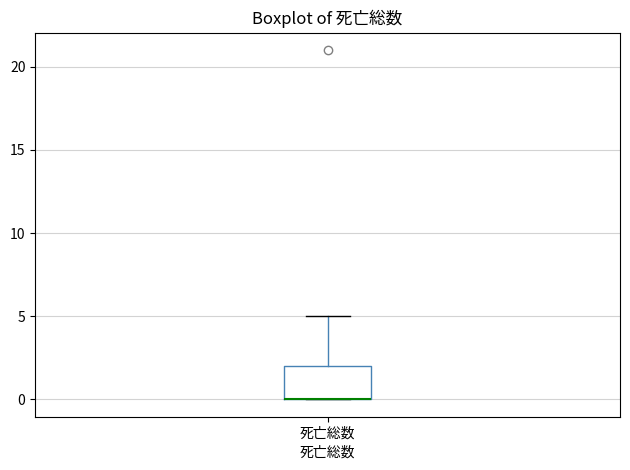

Transcribe this box plot: give where the median line is, the range the box spans, and where the two whiskers end, as read against the y-axis. The values are not printed on the chart, so give them approximately, as read against the axis.

median 0 (drawn on the box's lower edge), box 0 to 2, whiskers 0 to 5